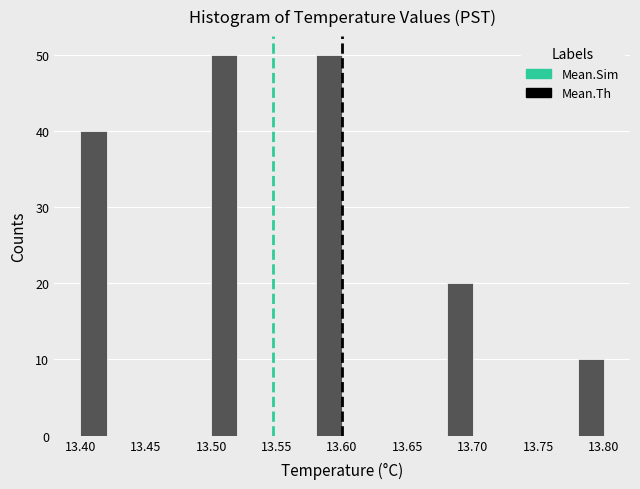

Reading left to right, transcribe this chart: for each bar, give the range it covers on the x-axis and its height. The values are not printed on the chart, so give them approximately, as read against the axis.

13.40 to 13.42: 40
13.42 to 13.44: 0
13.44 to 13.46: 0
13.46 to 13.48: 0
13.48 to 13.50: 0
13.50 to 13.52: 50
13.52 to 13.54: 0
13.54 to 13.56: 0
13.56 to 13.58: 0
13.58 to 13.60: 50
13.60 to 13.62: 0
13.62 to 13.64: 0
13.64 to 13.66: 0
13.66 to 13.68: 0
13.68 to 13.70: 20
13.70 to 13.72: 0
13.72 to 13.74: 0
13.74 to 13.76: 0
13.76 to 13.78: 0
13.78 to 13.80: 10